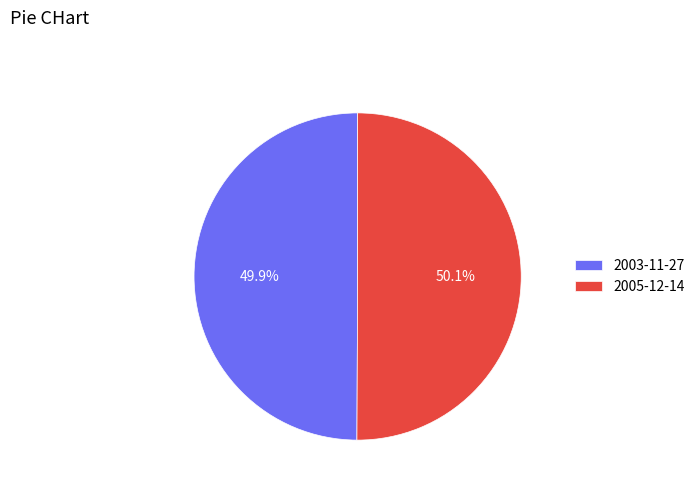

Is there any slice that represents more than half of the pie?

Yes